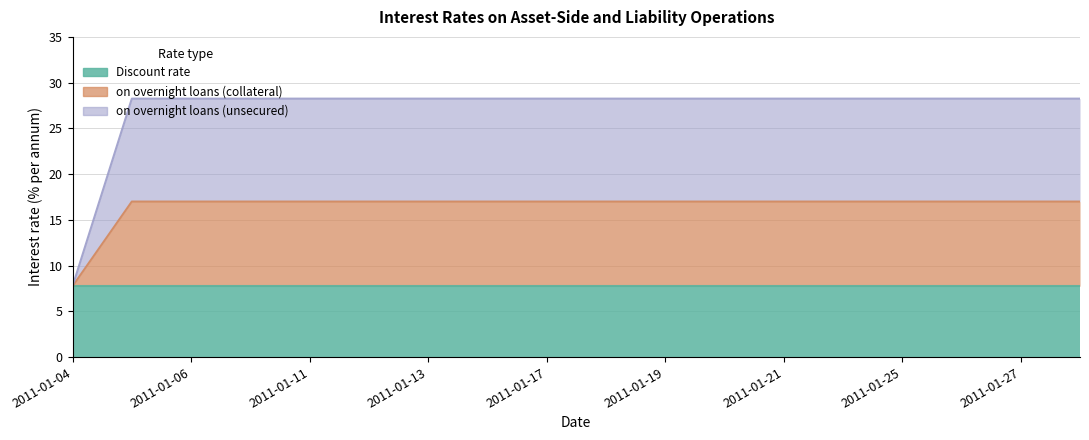

The value of on overnight loans (collateral) at 2011-01-17 is 17.0. True or false?

True